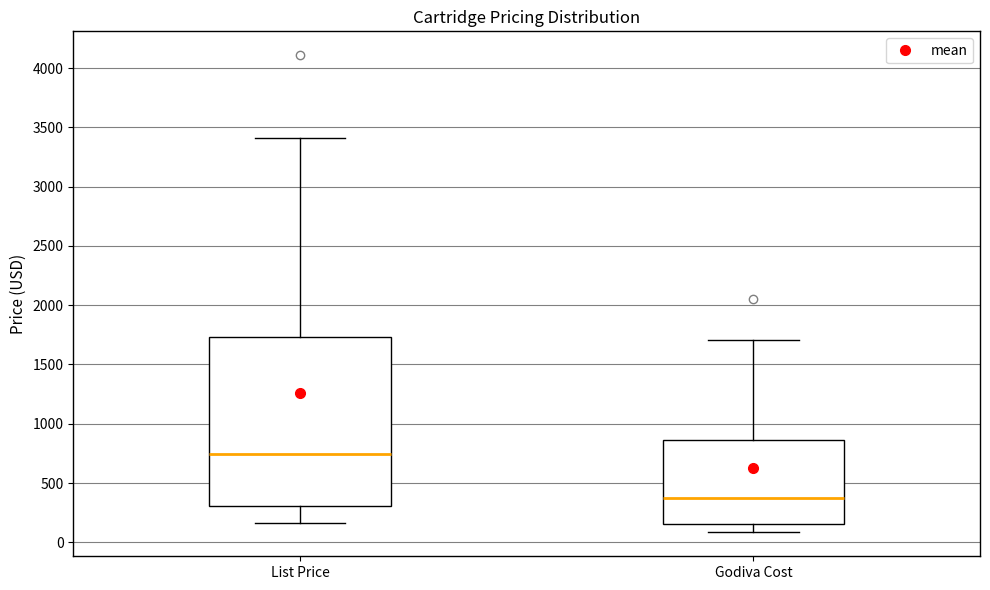

Where does the lower whisker of the box for List Price end on the y-axis? The values are not printed on the chart, so give them approximately, as read against the axis.

150